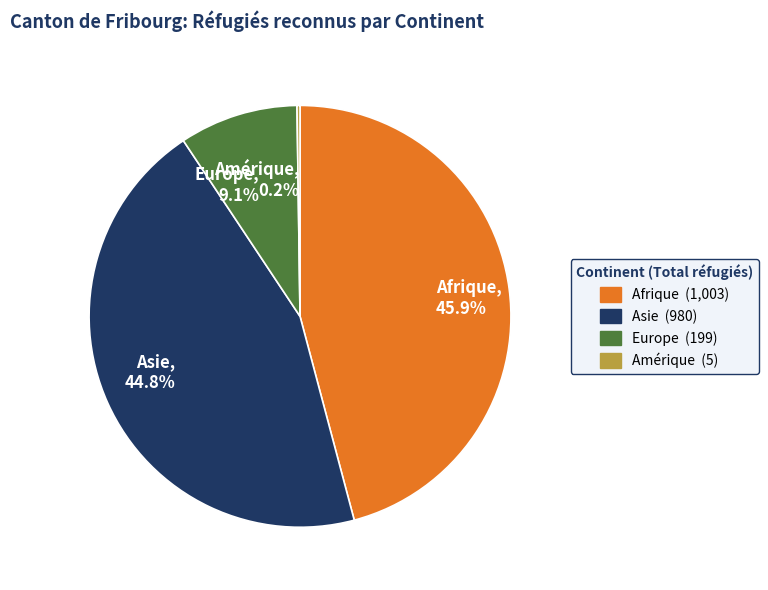

Approximately how many times larger is the value at Asie compared to Europe?

4.9